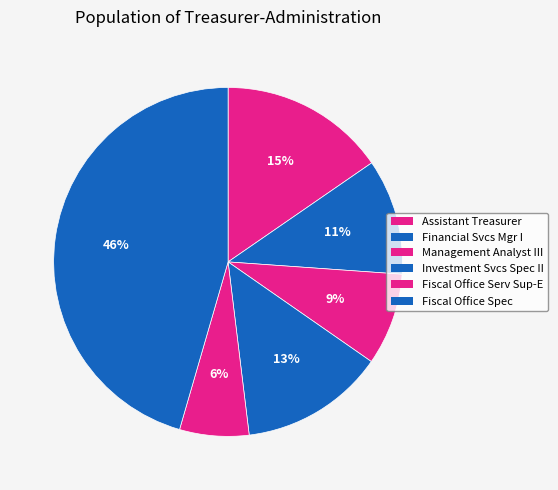

How many slices are in this pie chart?

6